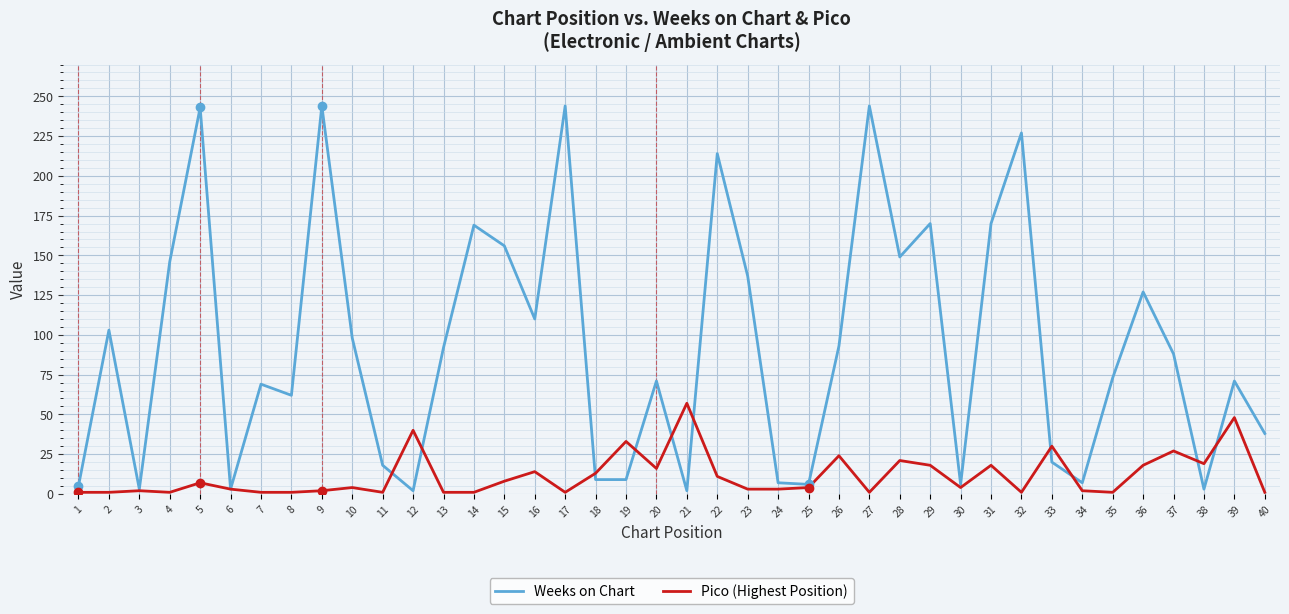

At which label does Pico (Highest Position) reach its peak?

21